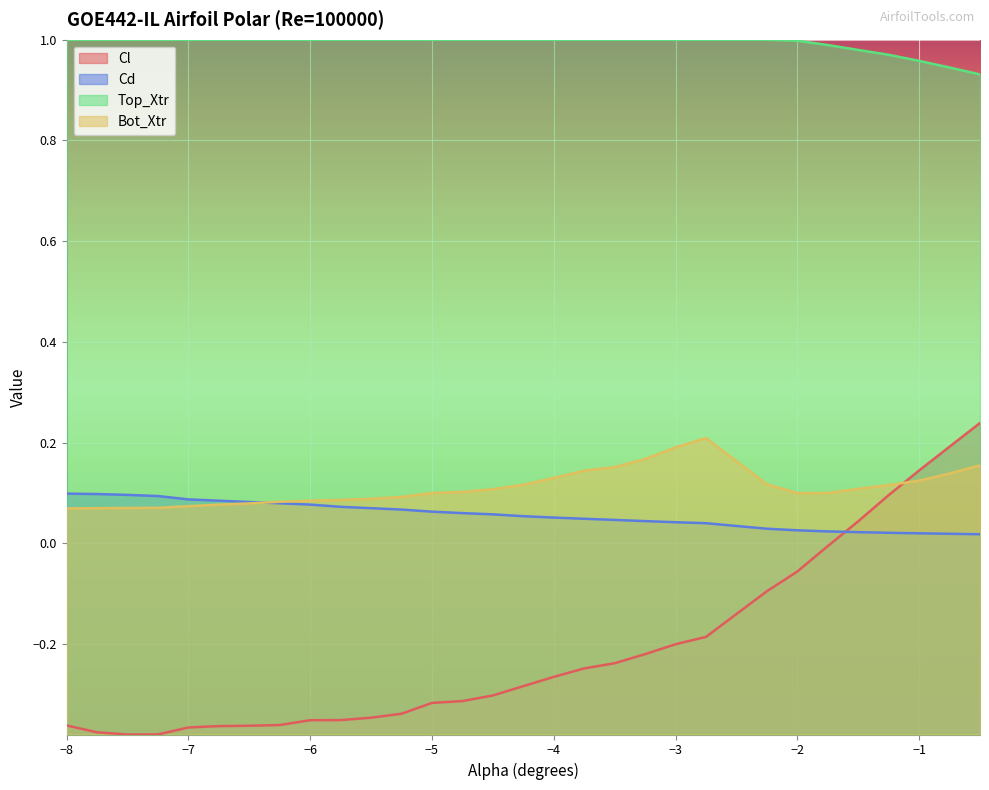

What is the value of the Cd point at the 5th from the left?

0.1